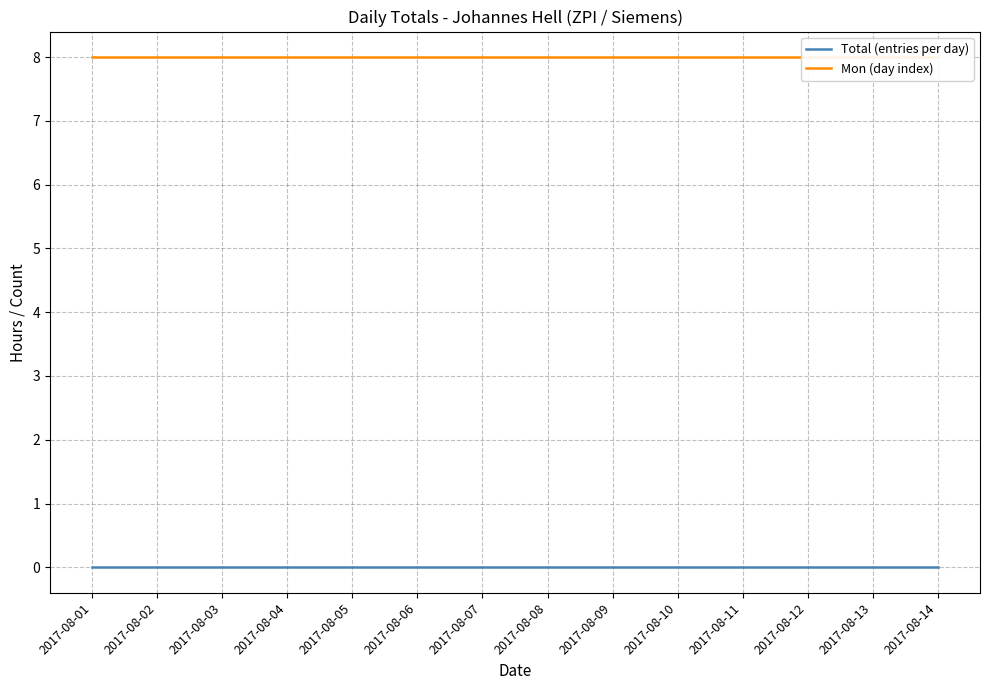

What is the difference between the highest and lowest values at 2017-08-02?

8